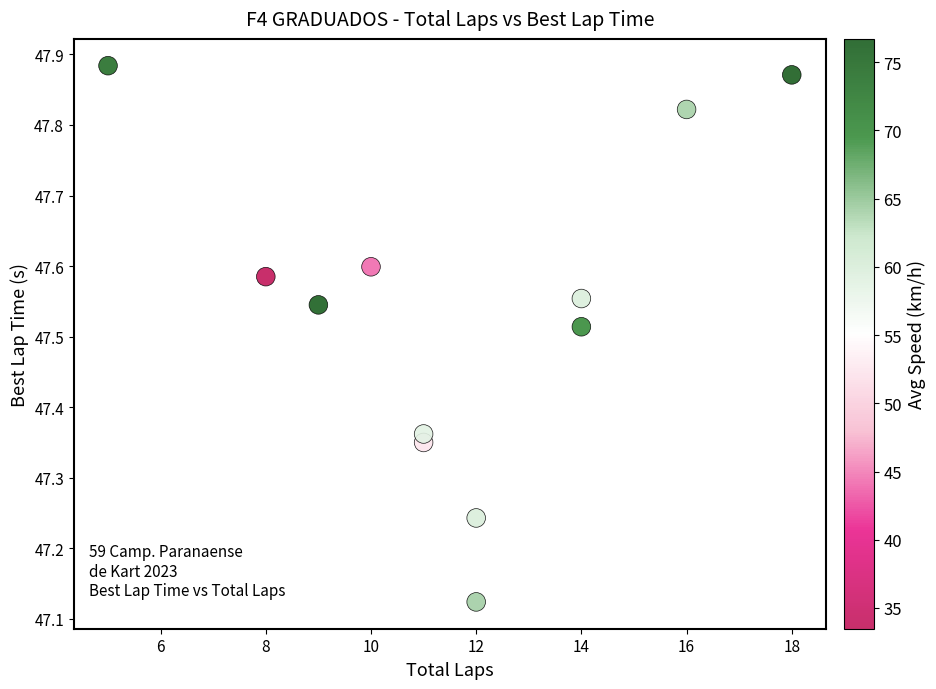

What is the range of Y values (max minus min)?

0.8